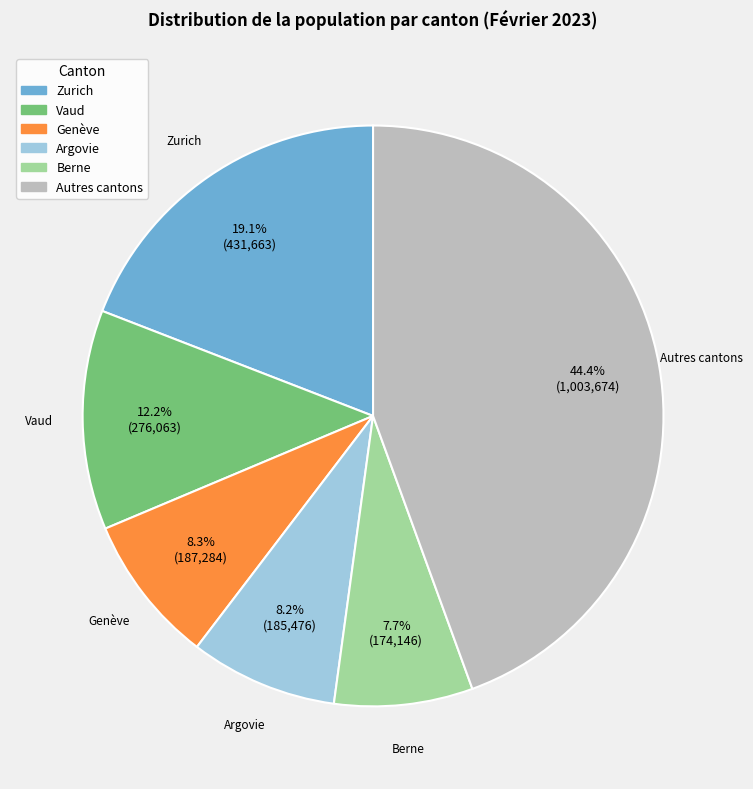

Which category has the smallest portion of the pie?

Berne